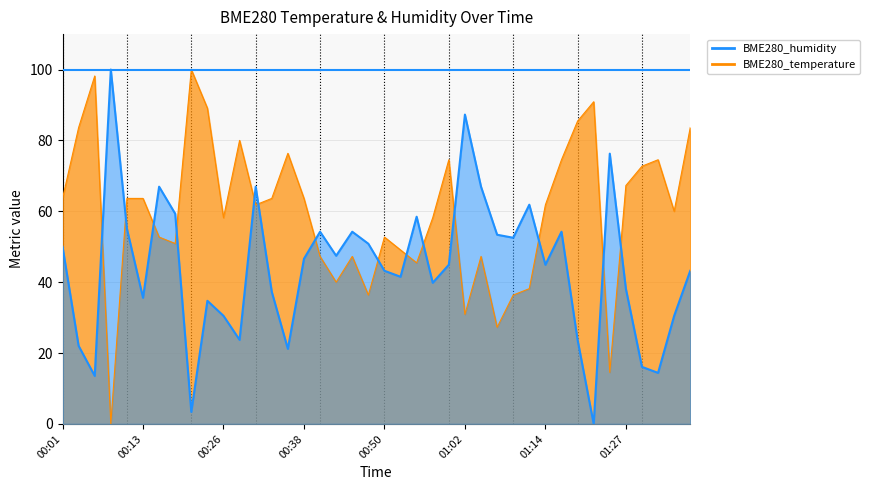

Reading left to right, extract all data points from this chart.

BME280_temperature: 63.6	83.6	98.2	0.0	63.6	63.6	52.7	50.9	100.0	89.1	58.2	80.0	61.8	63.6	76.4	63.6	47.3	40.0	47.3	36.4	52.7	49.1	45.5	58.2	74.5	30.9	47.3	27.3	36.4	38.2	61.8	74.5	85.5	90.9	14.5	67.3	72.7	74.5	60.0	83.6
BME280_humidity: 50.0	22.0	13.6	100.0	55.1	35.6	66.9	59.3	3.4	34.7	30.5	23.7	66.9	37.3	21.2	46.6	54.2	47.5	54.2	50.8	43.2	41.5	58.5	39.8	44.9	87.3	66.9	53.4	52.5	61.9	44.9	54.2	23.7	0.0	76.3	38.1	16.1	14.4	30.5	43.2